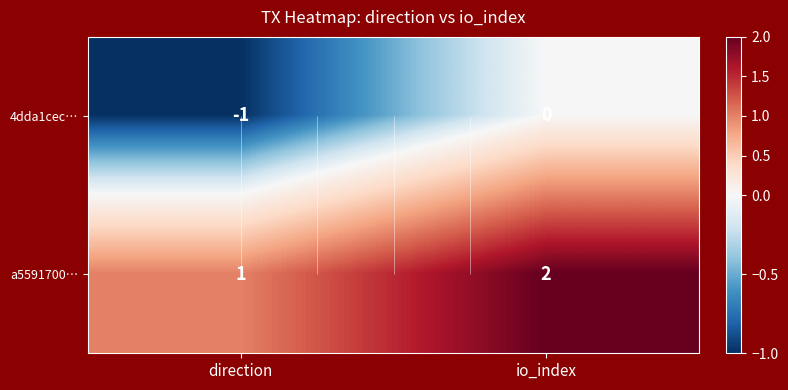

What is the lowest value of the a5591700… series?

1